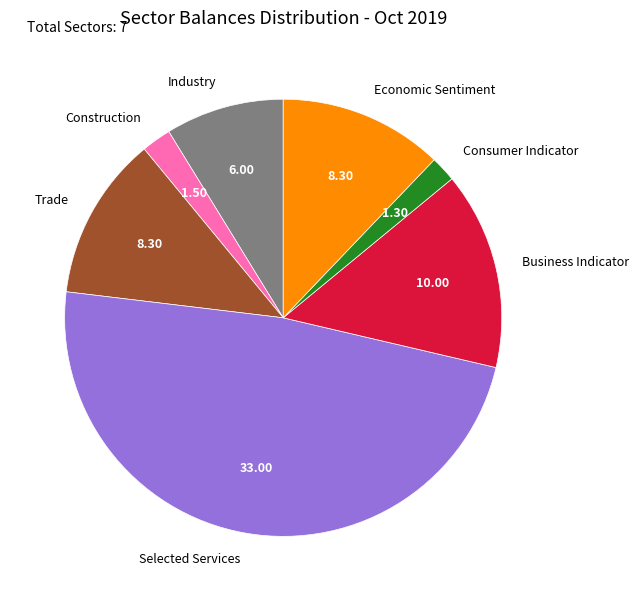

Do Economic Sentiment and Trade together represent more than half of the pie?

No